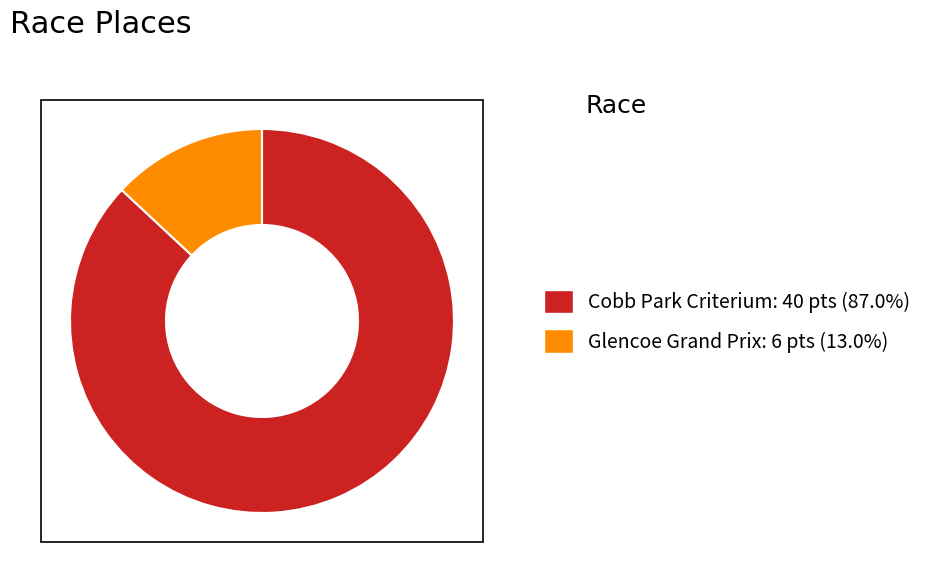

Which slice represents more than half of the pie?

Cobb Park Criterium